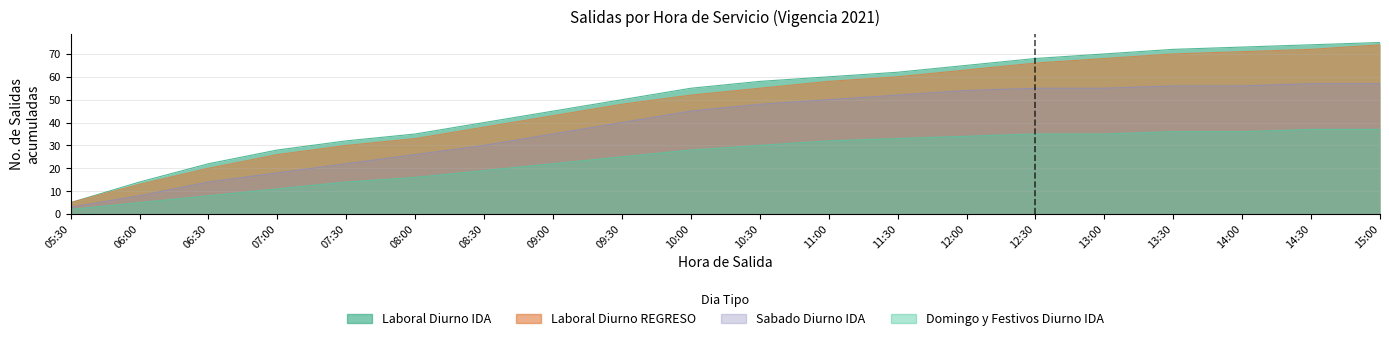

True or false: Laboral Diurno REGRESO has more than 2 points higher than both neighbors.

False